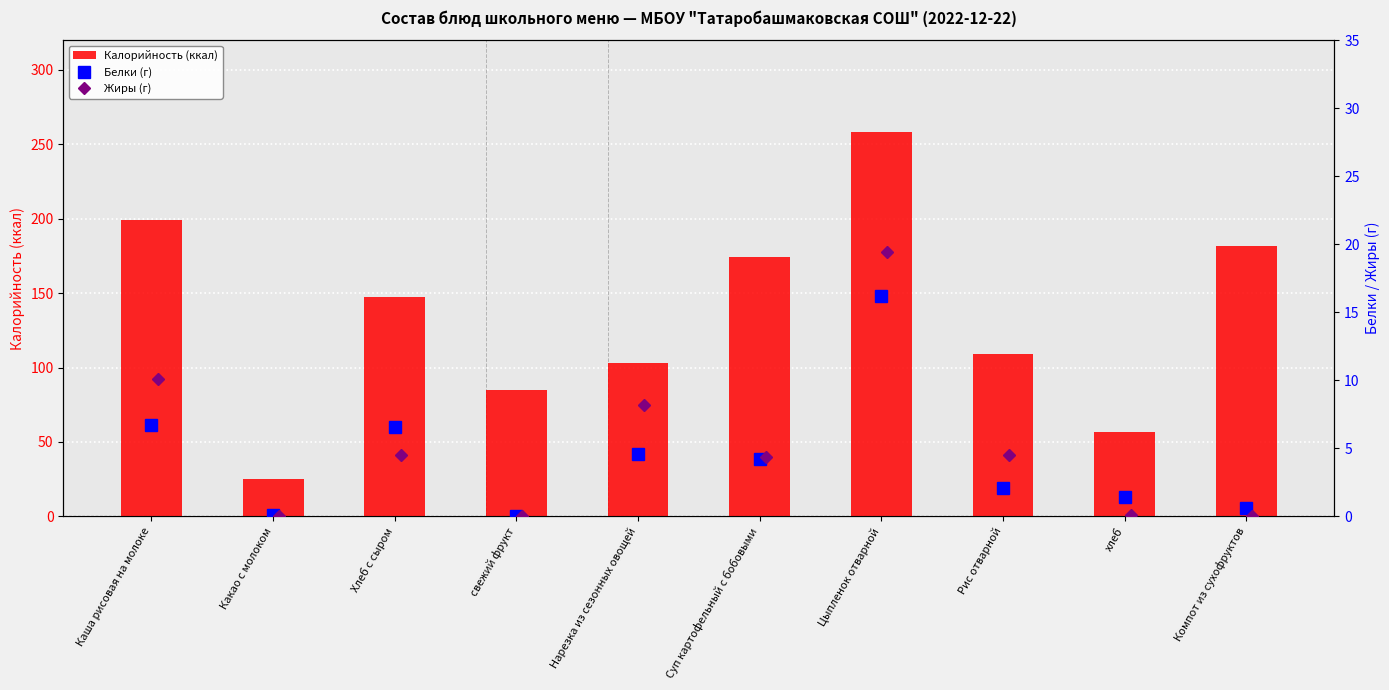

Where is Калорийность (ккал) nearest to the value 141?

Хлеб с сыром